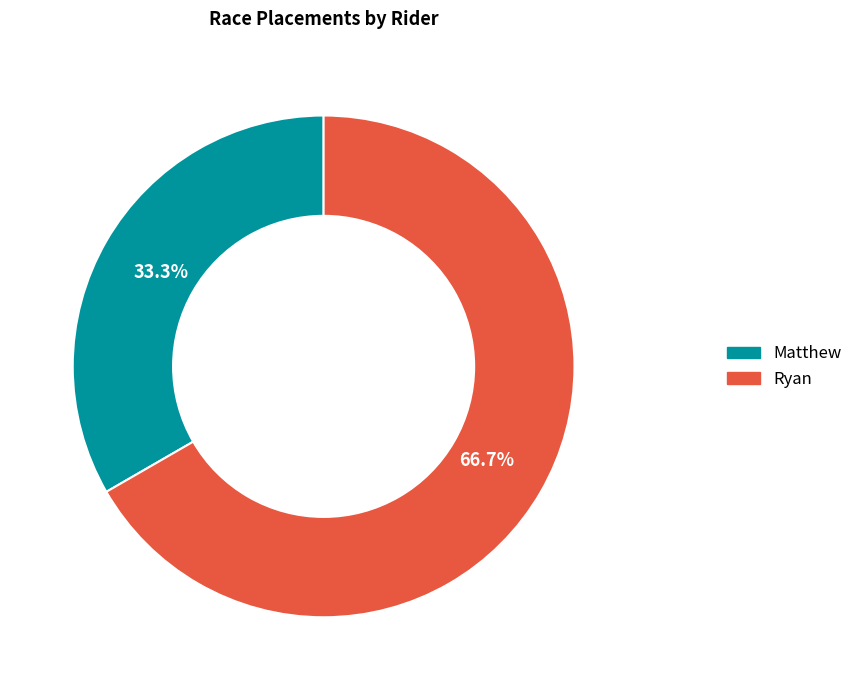

Rank the categories by value from highest to lowest.

Ryan, Matthew